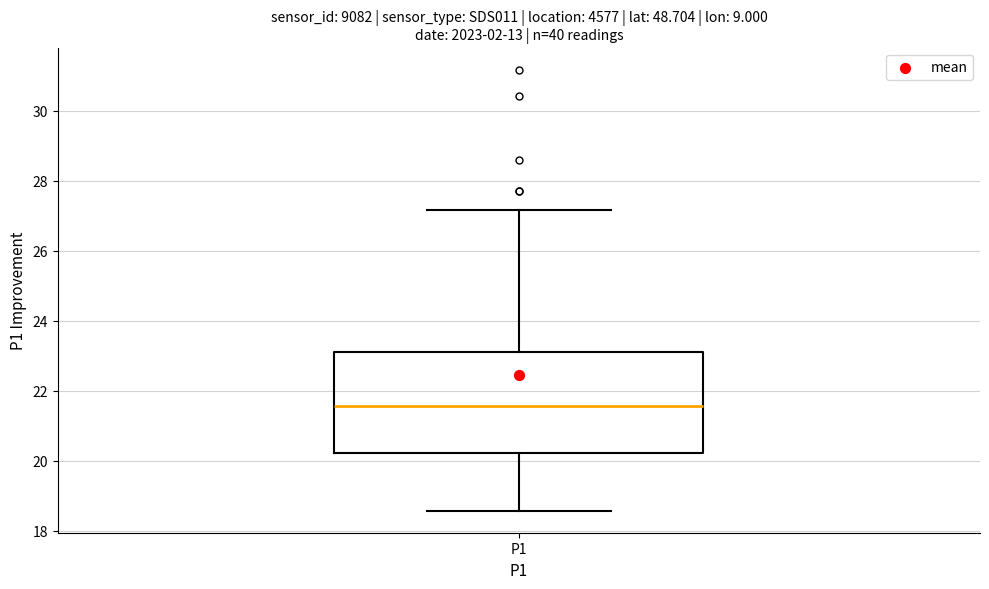

Read this box plot against the y-axis: the position of the median line, the range covered by the box, and the ends of both whiskers. The values are not printed on the chart, so give them approximately, as read against the axis.

median 21.6, box 20.2 to 23.2, whiskers 18.6 to 27.2